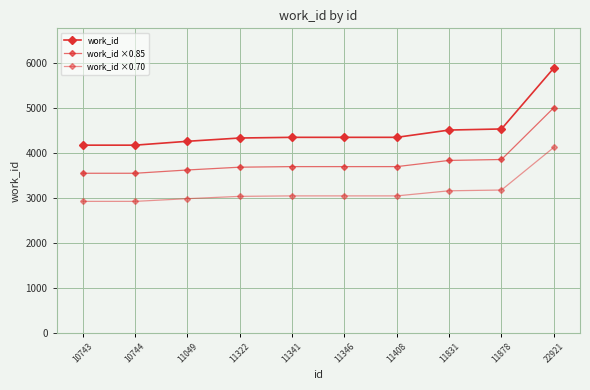

The work_id series shows 2470.8 at 22921. True or false?

False